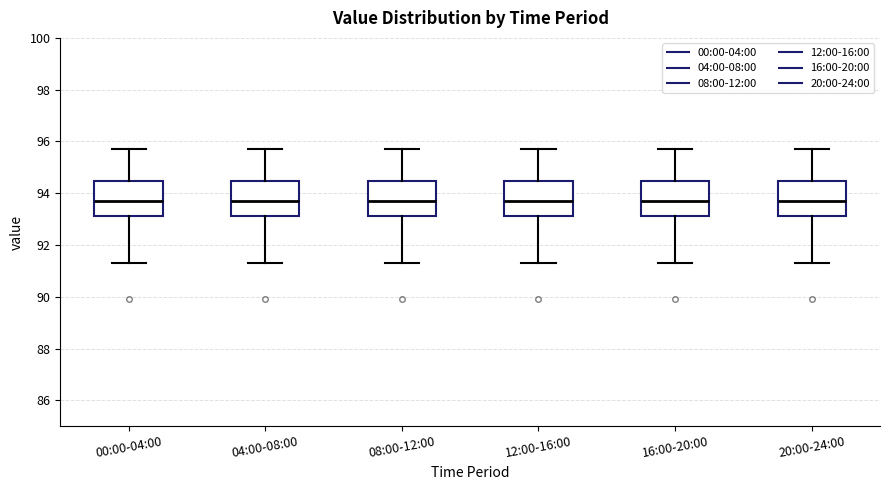

Where is the upper edge of the box for 04:00-08:00 on the y-axis? The values are not printed on the chart, so give them approximately, as read against the axis.

94.4